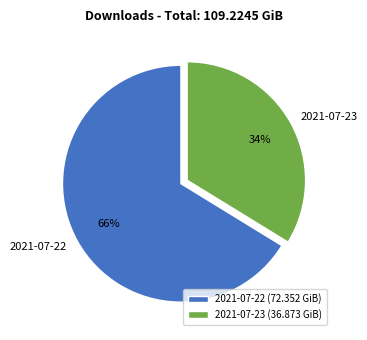

Which category has the biggest portion of the pie?

2021-07-22